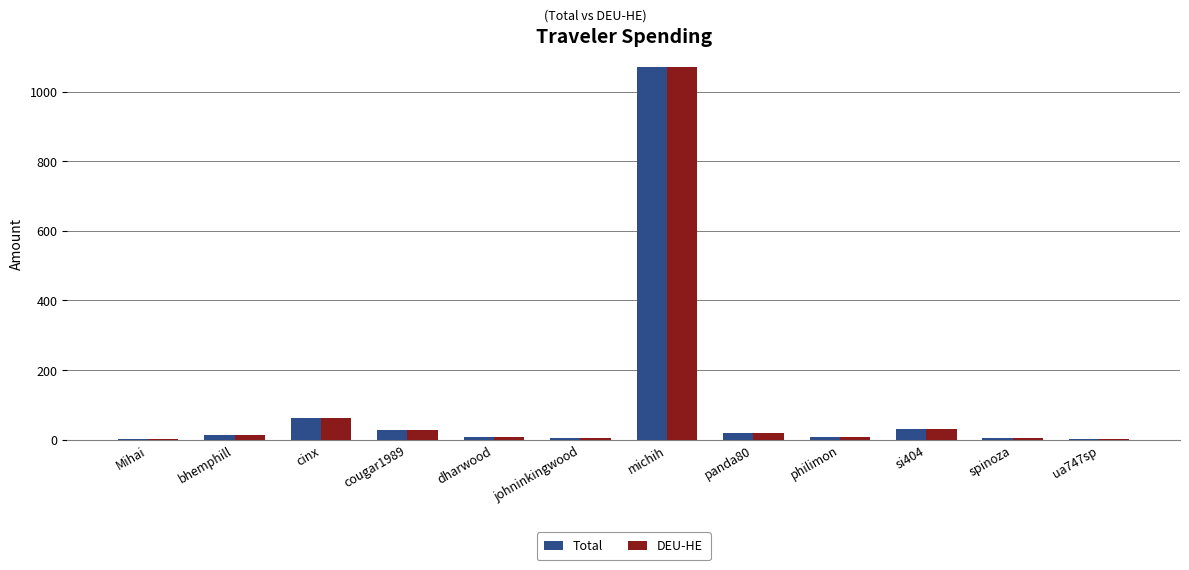

What is the maximum value shown in the chart?

1071.8